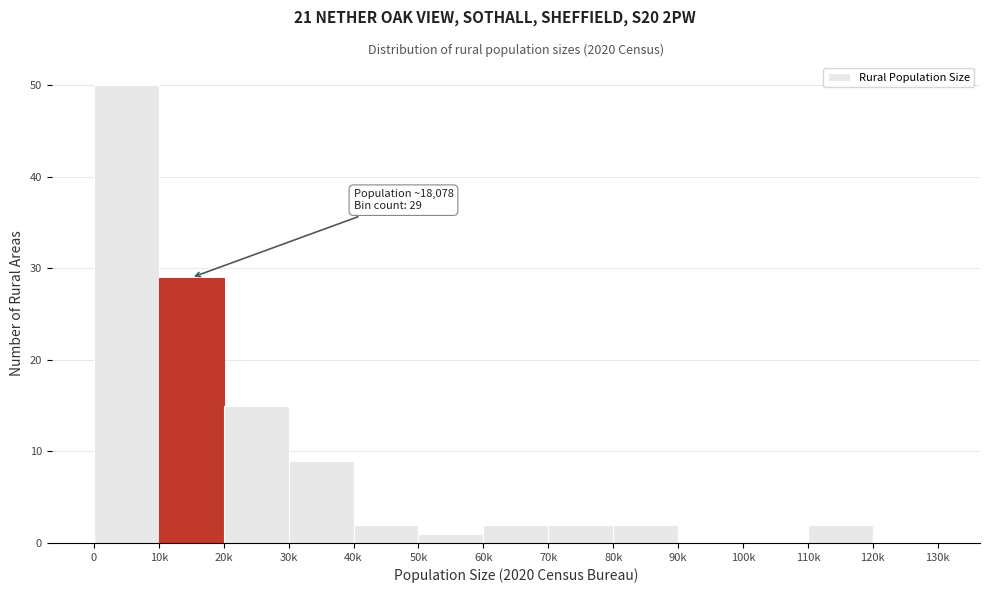

Reading left to right, what are all the values shown in this chart?

0=50	10k=29	20k=15	30k=9	40k=2	50k=1	60k=2	70k=2	80k=2	90k=0	100k=0	110k=2	120k=0